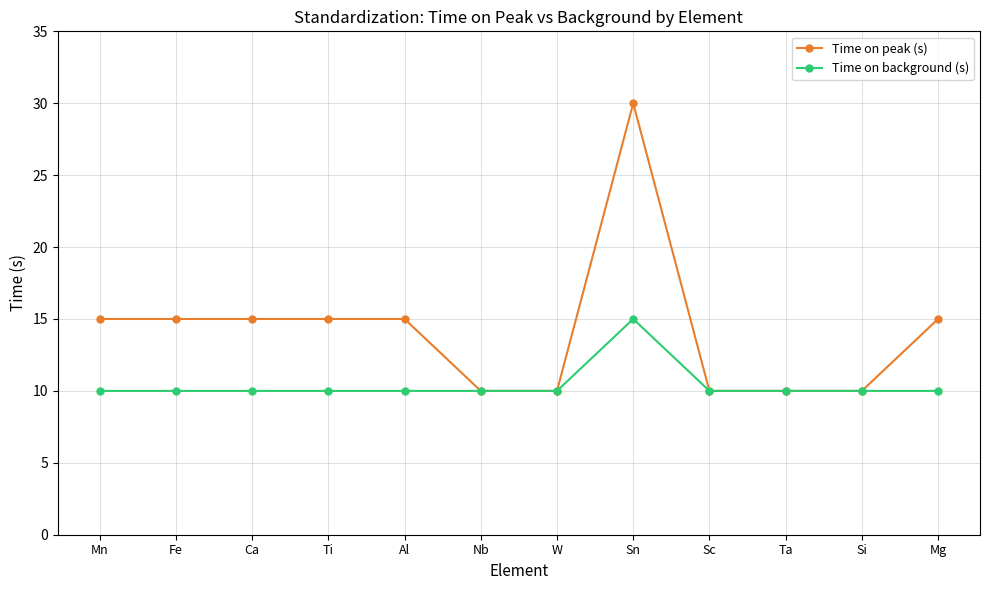

What are all the series names shown in the legend?

Time on peak (s), Time on background (s)